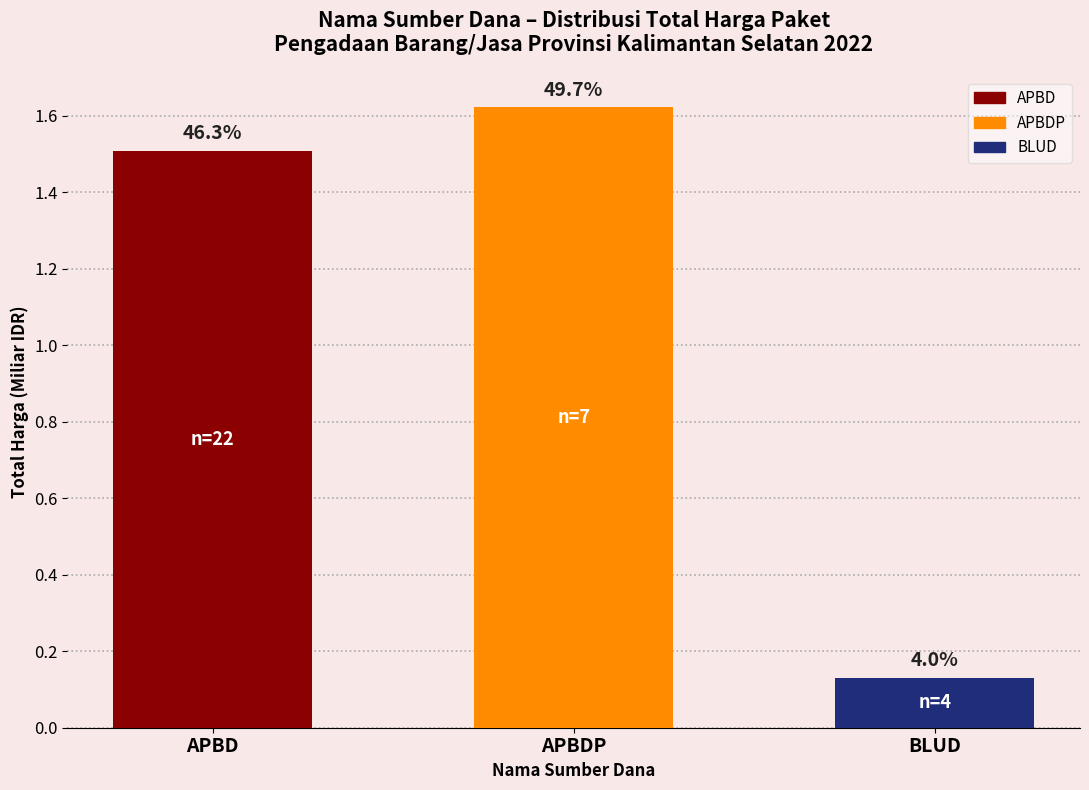

How many bars are there in total?

3